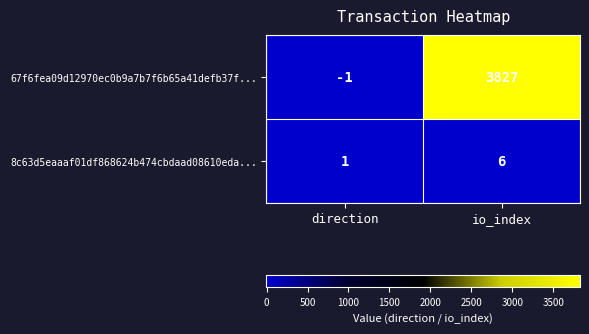

The 8c63d5eaaaf01df868624b474cbdaad08610eda... series shows 1 at direction. True or false?

True